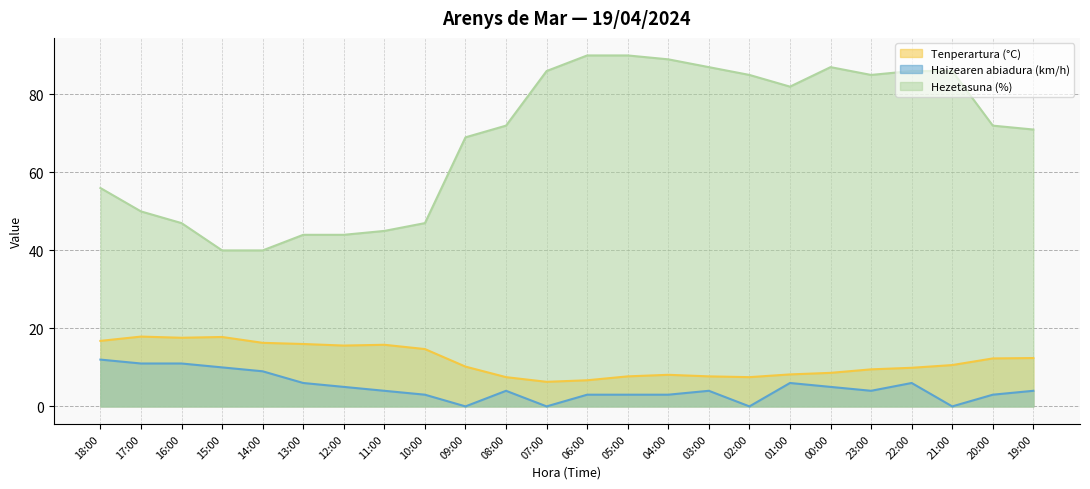

Which series has the largest total across all categories?

Hezetasuna (%)